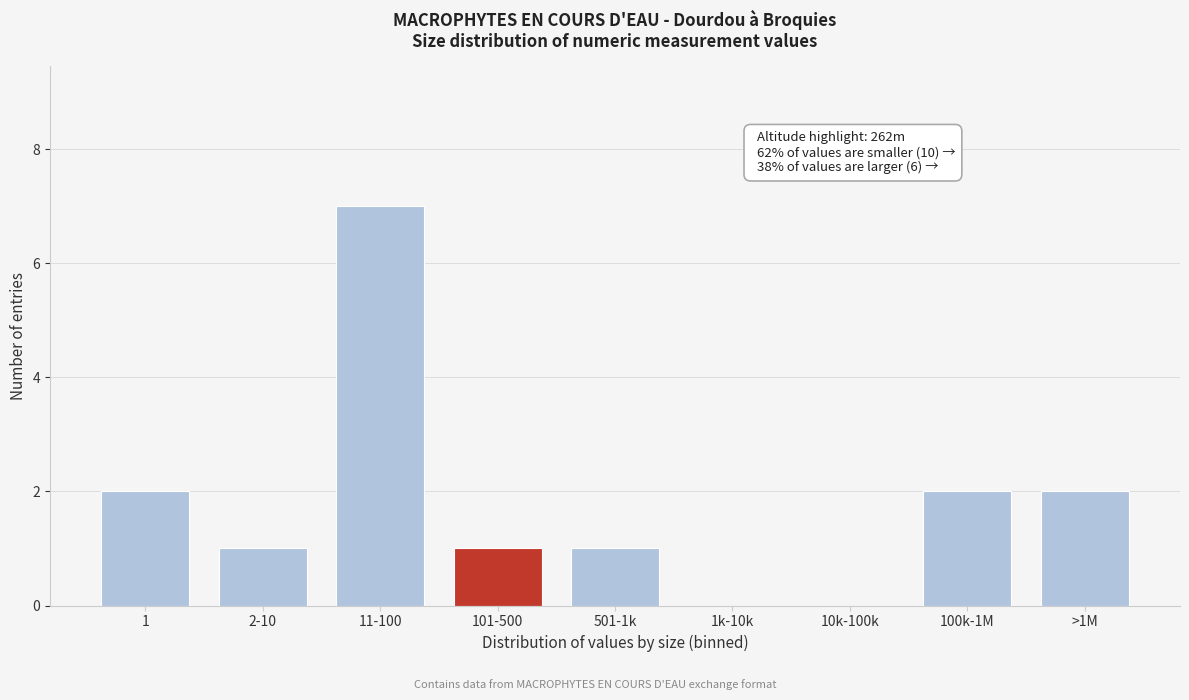

Reading left to right, extract all data points from this chart.

1=2	2-10=1	11-100=7	101-500=1	501-1k=1	1k-10k=0	10k-100k=0	100k-1M=2	>1M=2